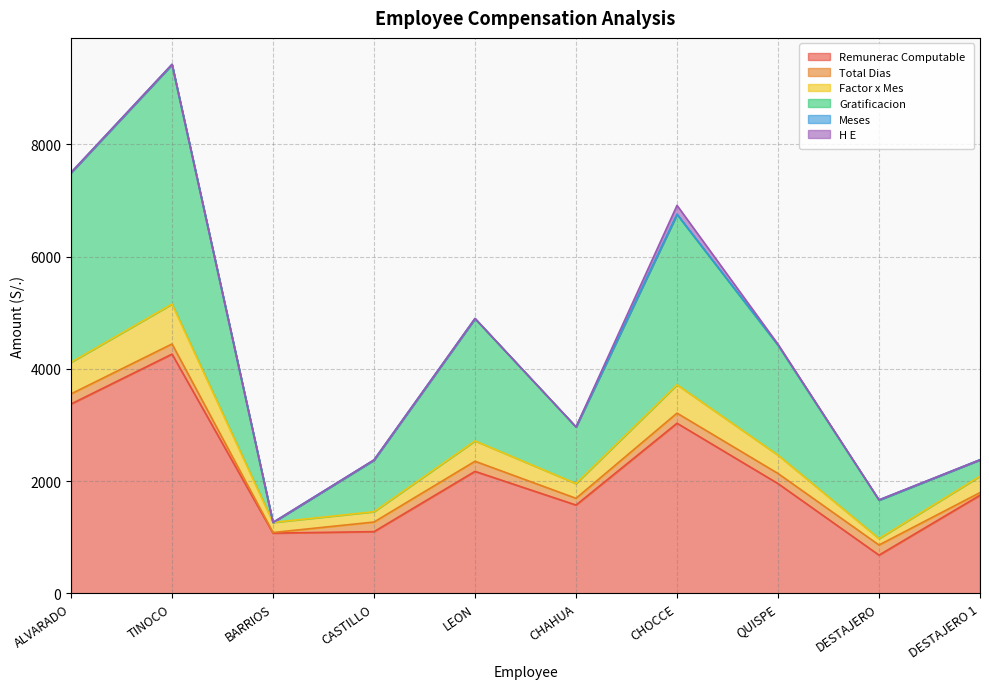

What is the label of the 7th point from the right?

CASTILLO